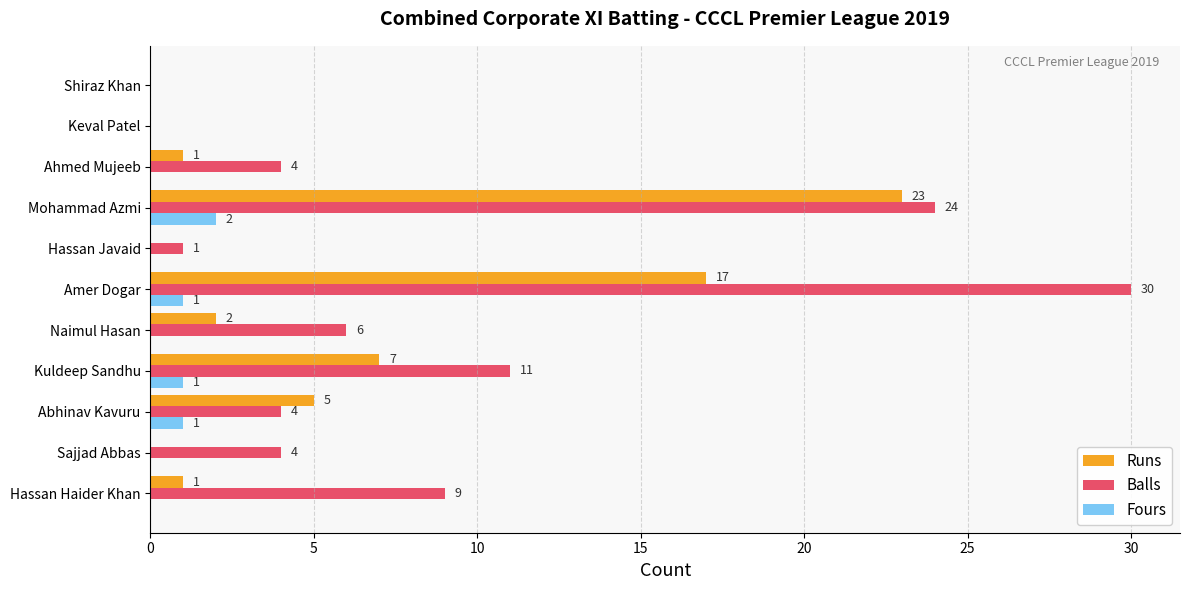

What is the average value of the Balls series?

8